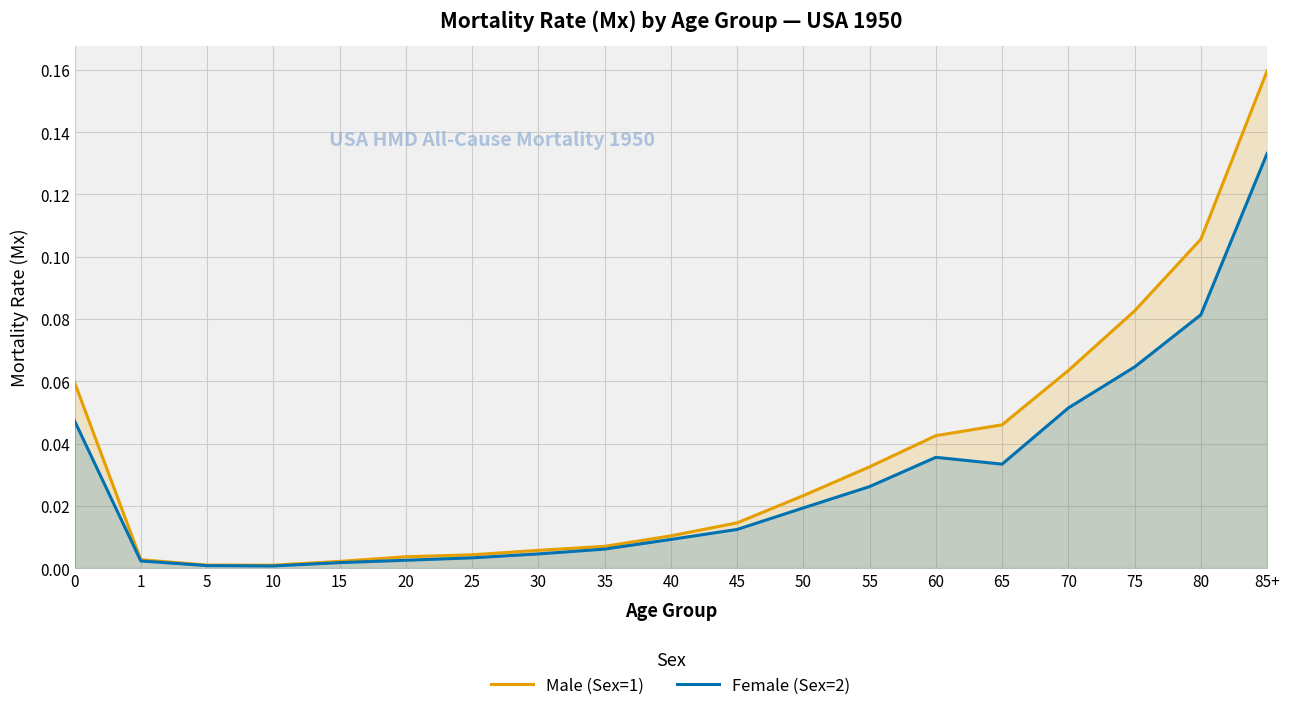

True or false: Female (Sex=2) has a value of 0.0 at 25.

True